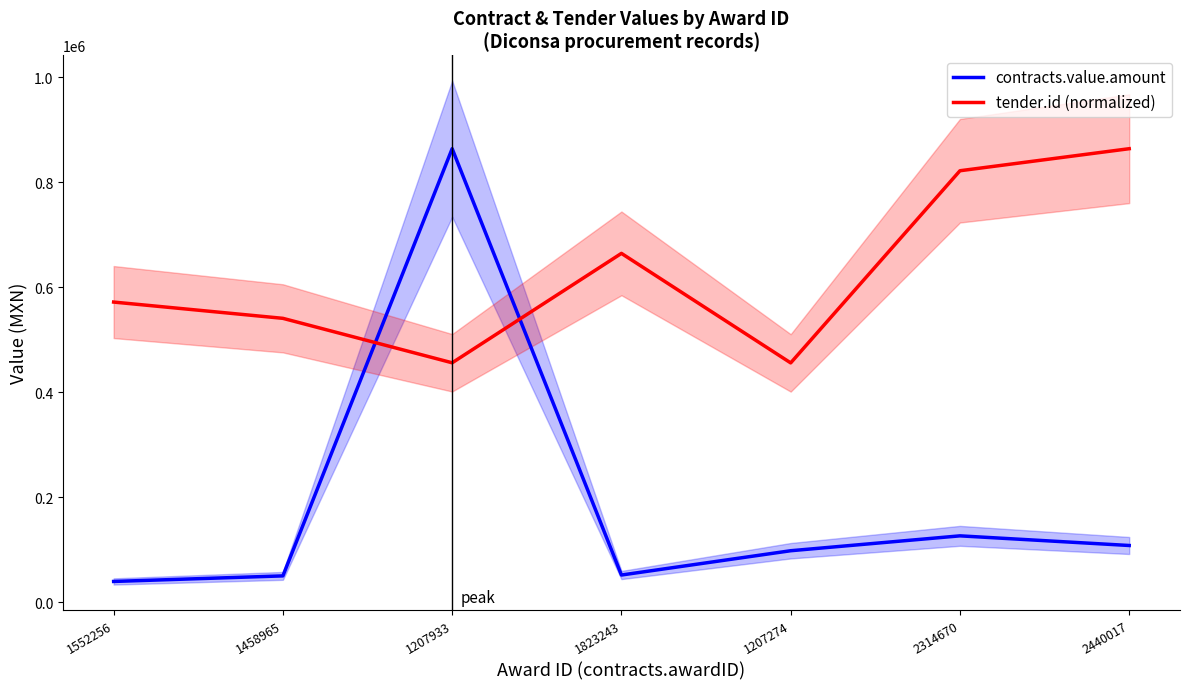

What is the spread (max minus min) of values at 1207274?

357851.1